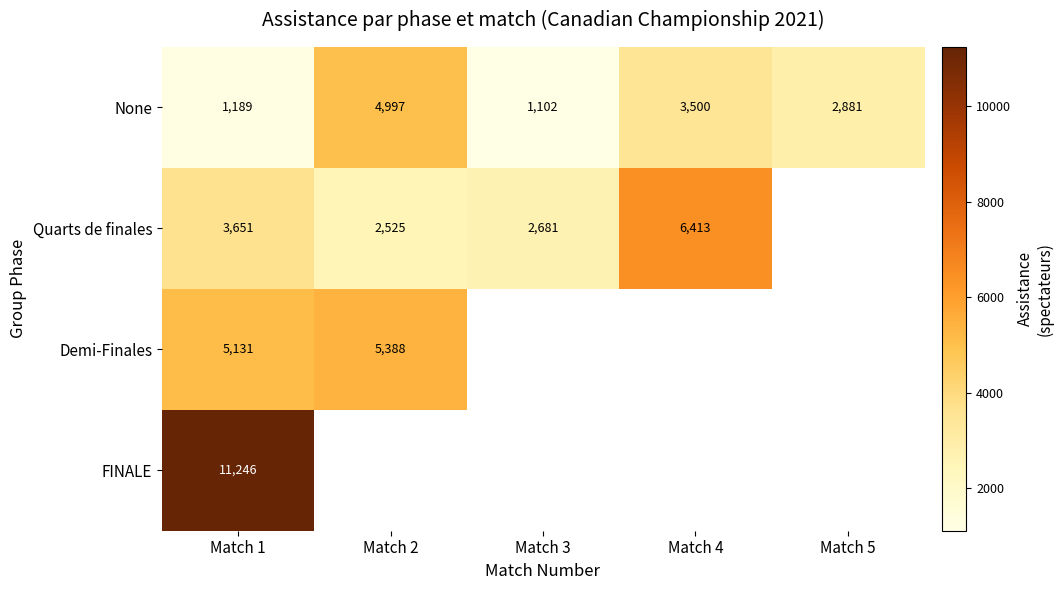

Which has a higher value, Match 1 or Match 4?

Match 4